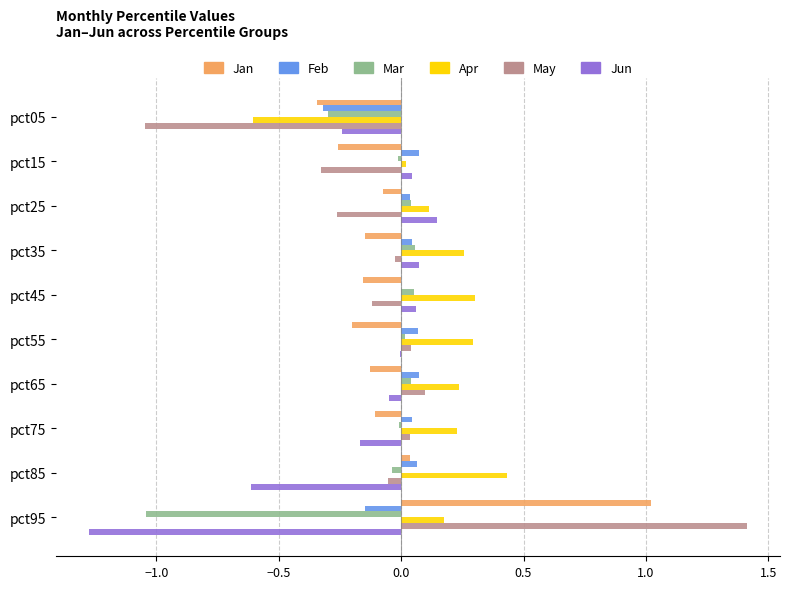

What is the sum of all Jun values?

-2.0